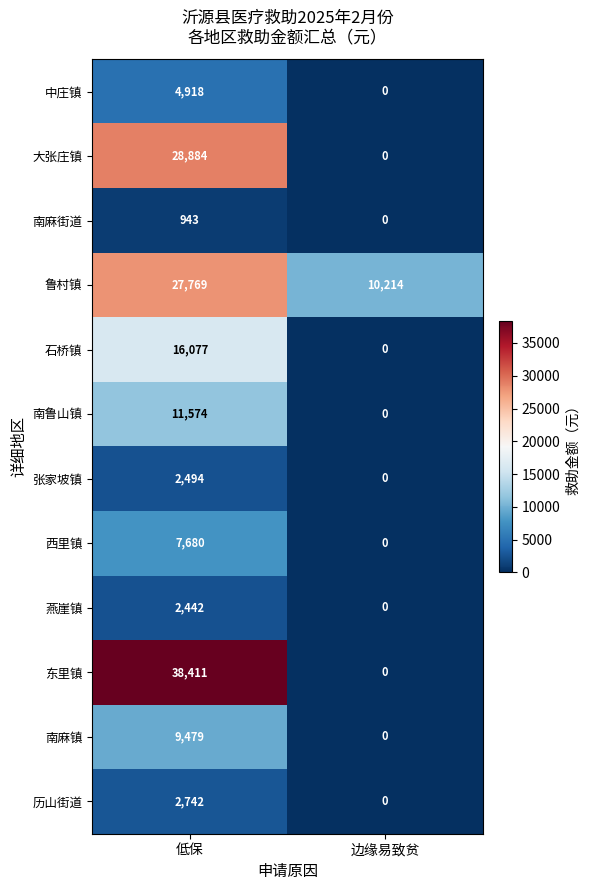

At which category does the chart reach its minimum across all series?

边缘易致贫